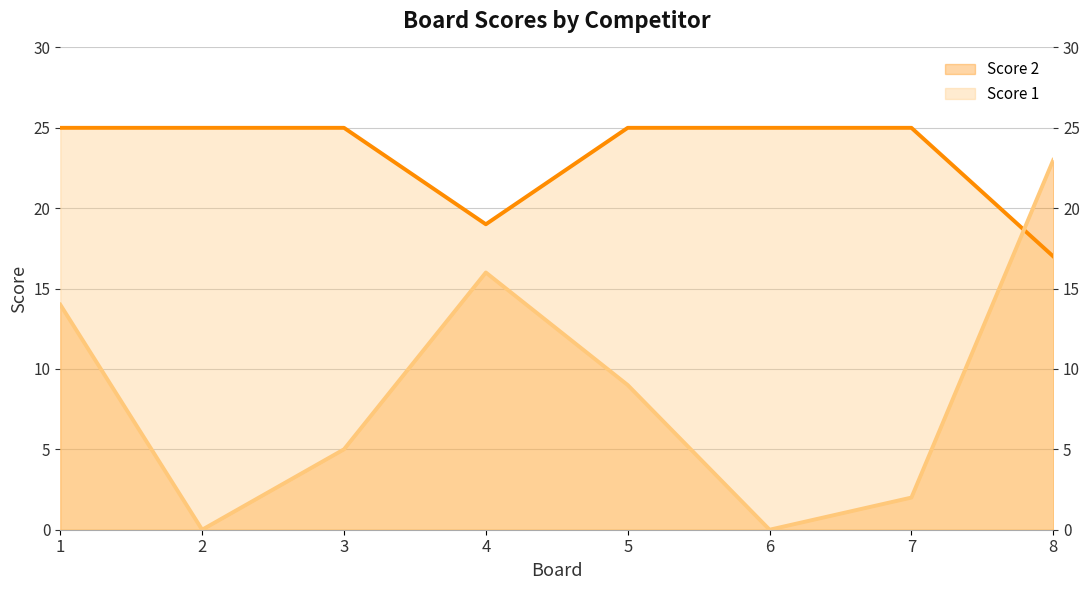

Between 2 and 4, which series saw the biggest shift?

Score 2